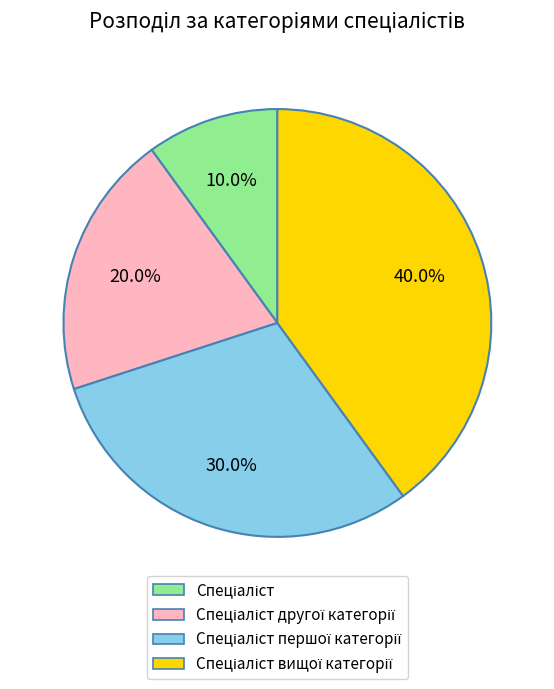

Is there any slice that represents more than half of the pie?

No